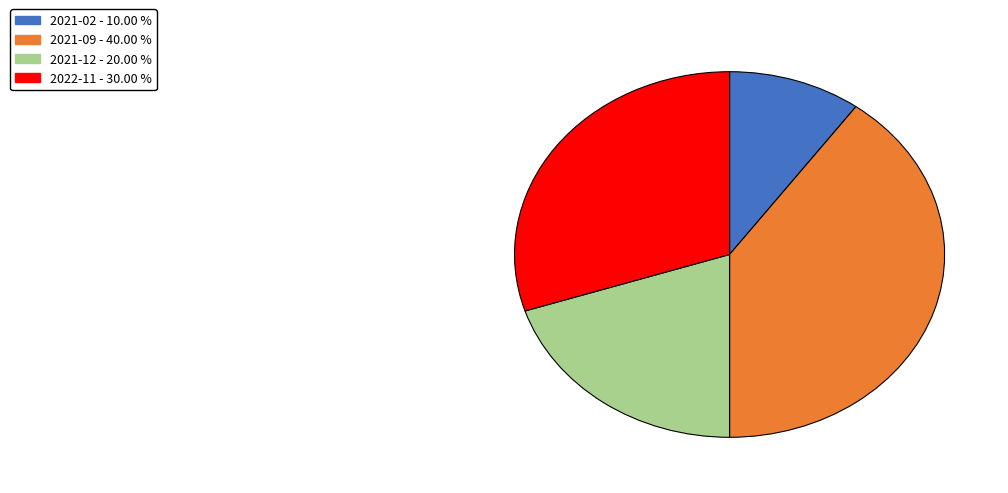

Is there any slice that represents more than half of the pie?

No